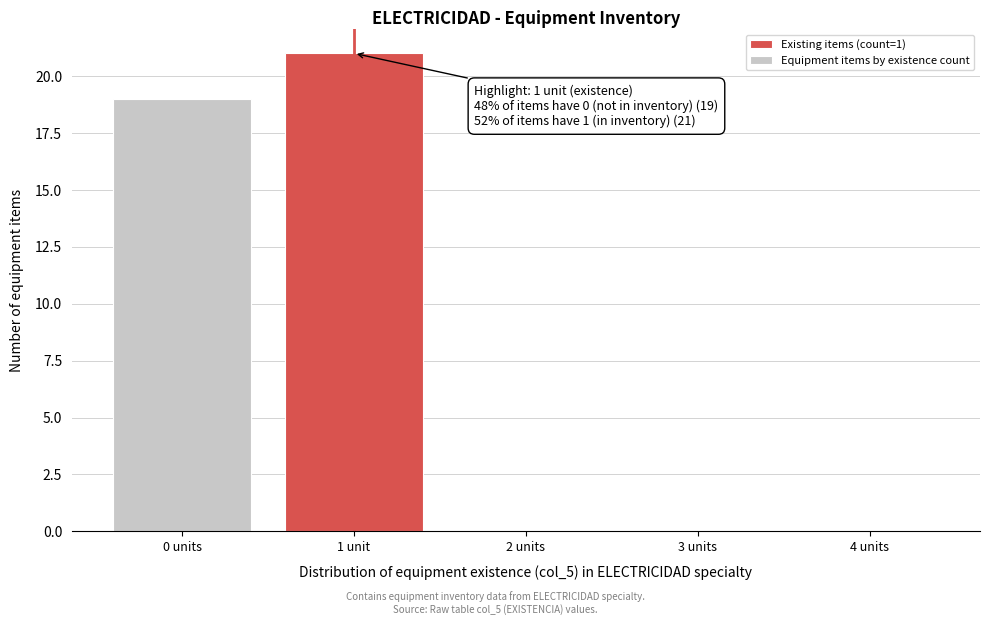

Reading left to right, extract all data points from this chart.

0 units=19	1 unit=21	2 units=0	3 units=0	4 units=0